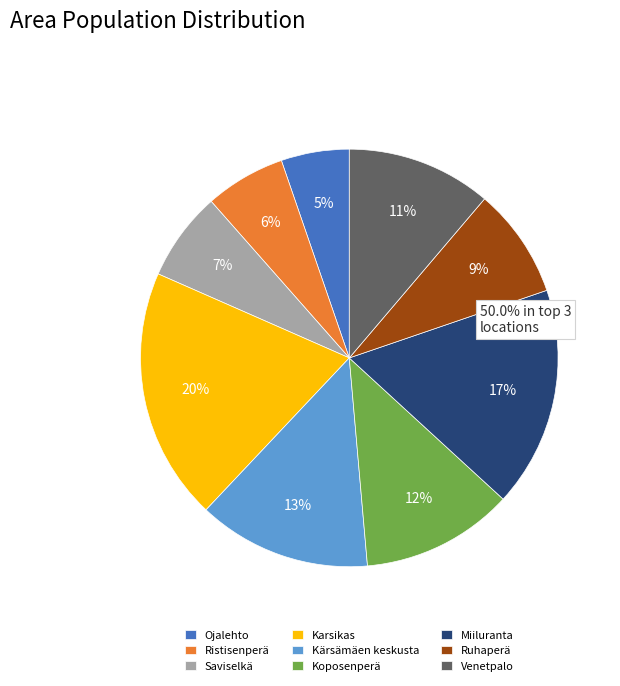

To the nearest percent, what portion does Miiluranta represent?

17%